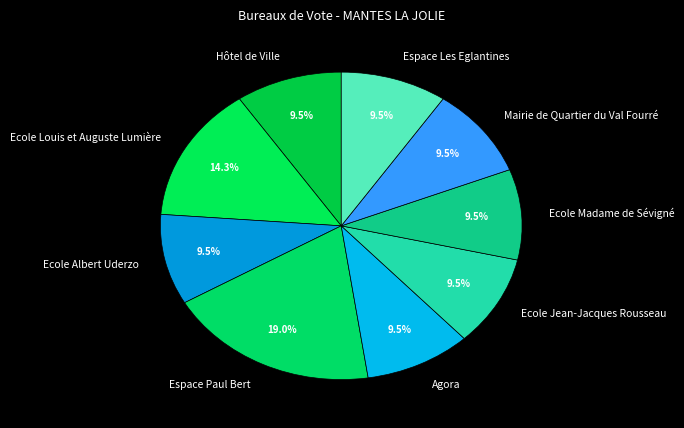

What is the largest slice in the pie chart?

Espace Paul Bert